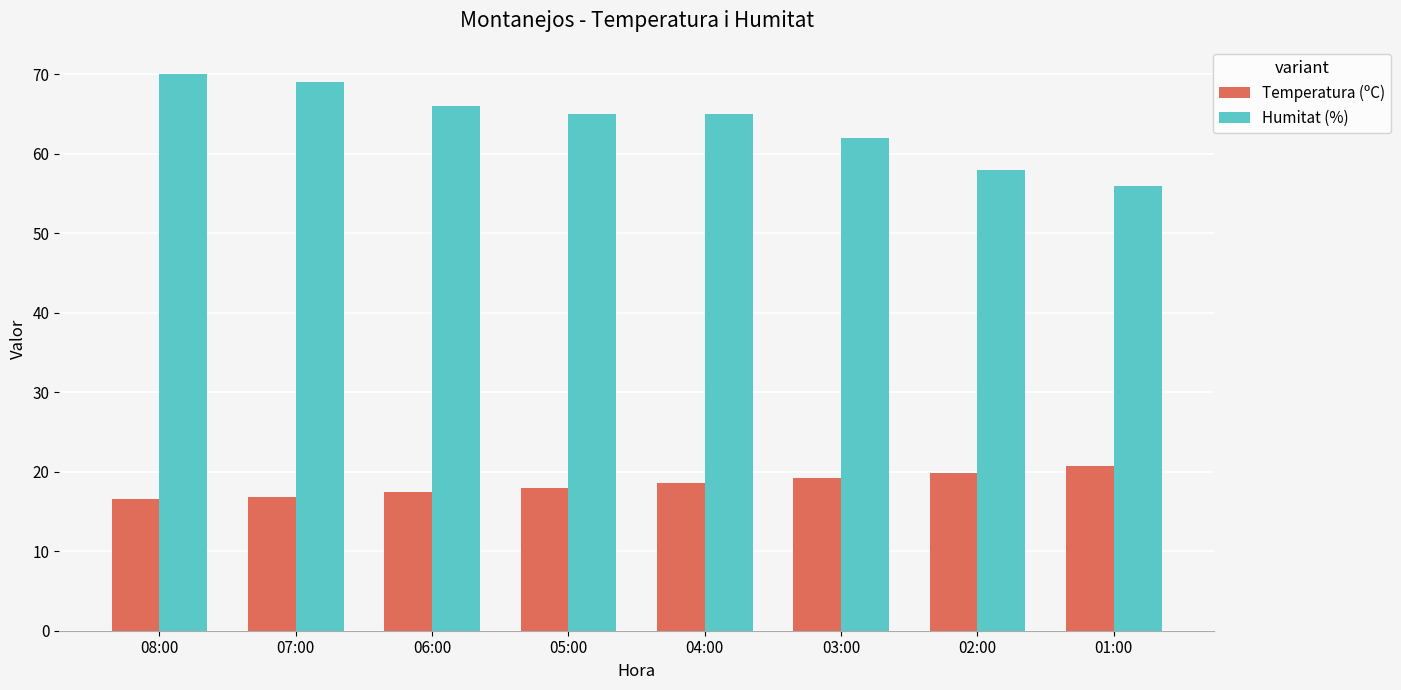

Is the value of Temperatura (ºC) at 04:00 greater than the value of Humitat (%) at 08:00?

No